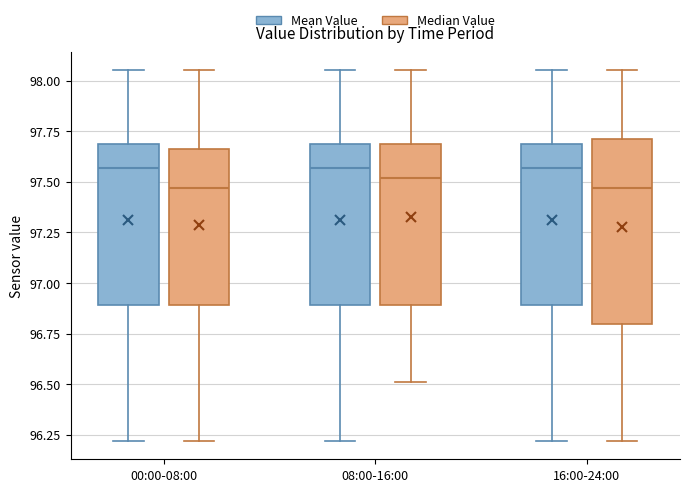

Which box is the tallest, from its lower edge to its upper edge?

16:00-24:00 (Median Value)